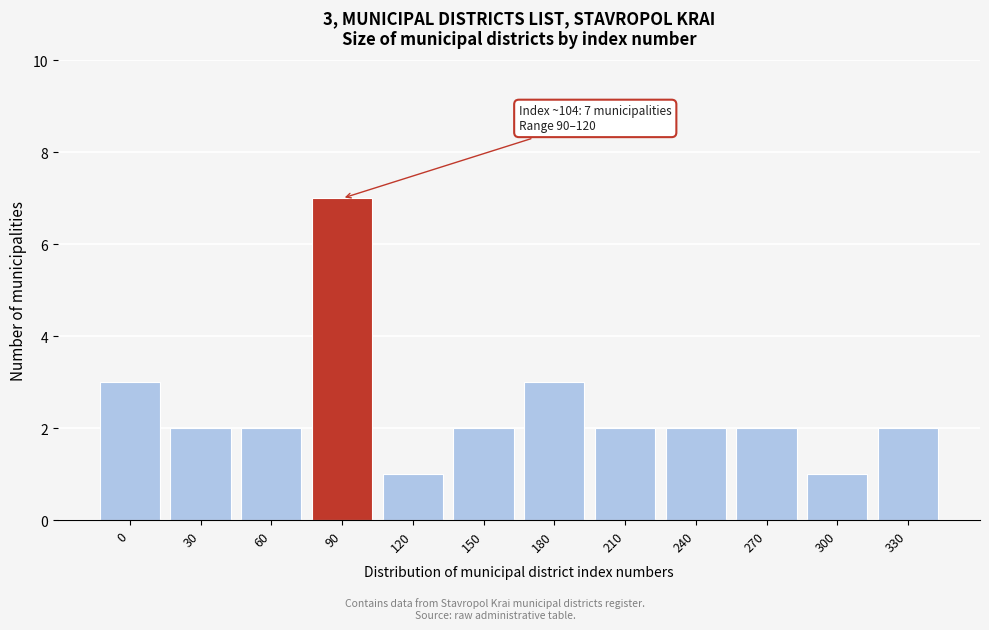

Reading left to right, what are all the values shown in this chart?

3	2	2	7	1	2	3	2	2	2	1	2